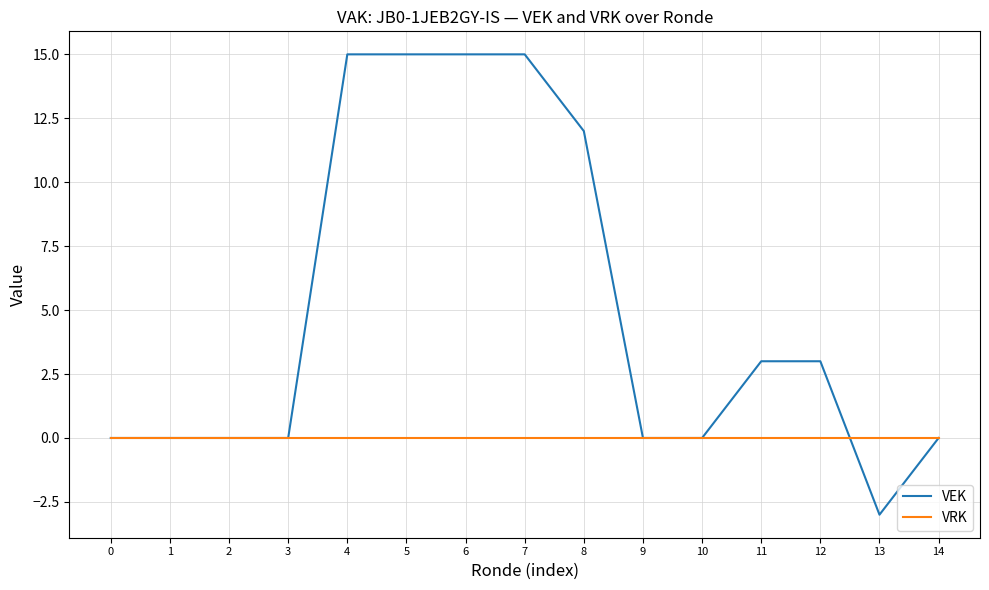

Which series has the largest total across all categories?

VEK